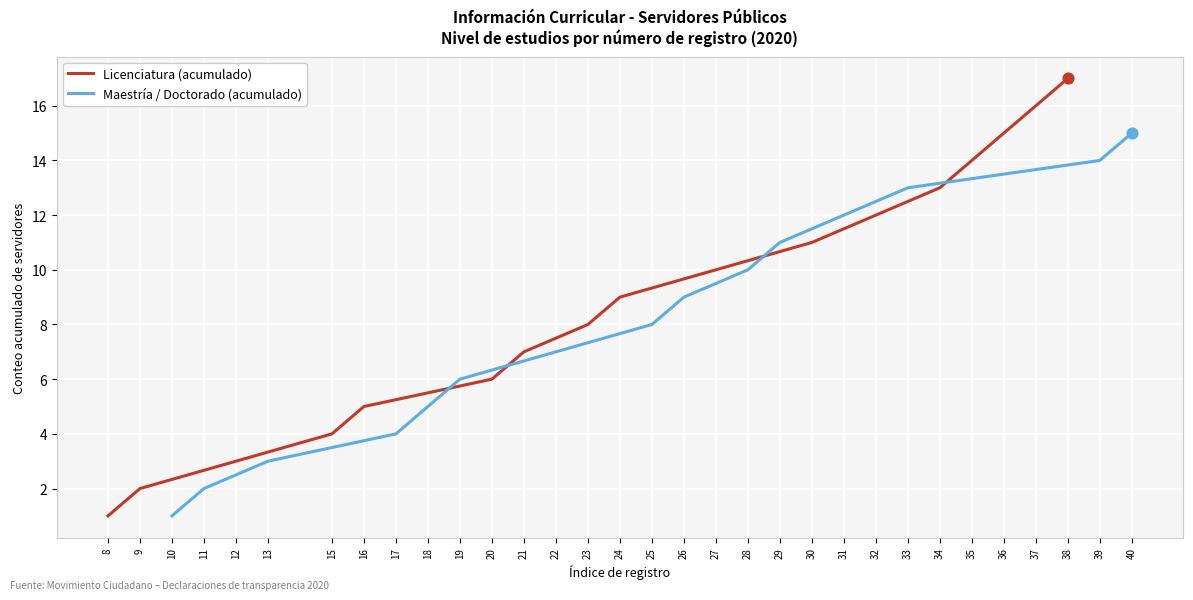

What are all the series names shown in the legend?

Licenciatura, Maestría / Doctorado